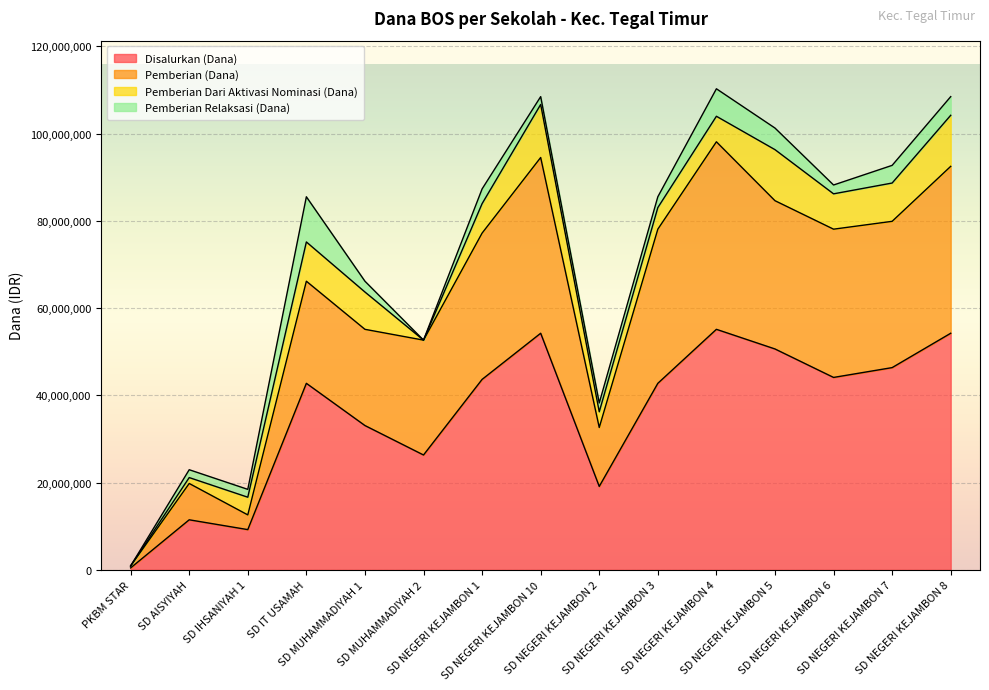

What is the highest value of the Disalurkan (Dana) series?

55125000